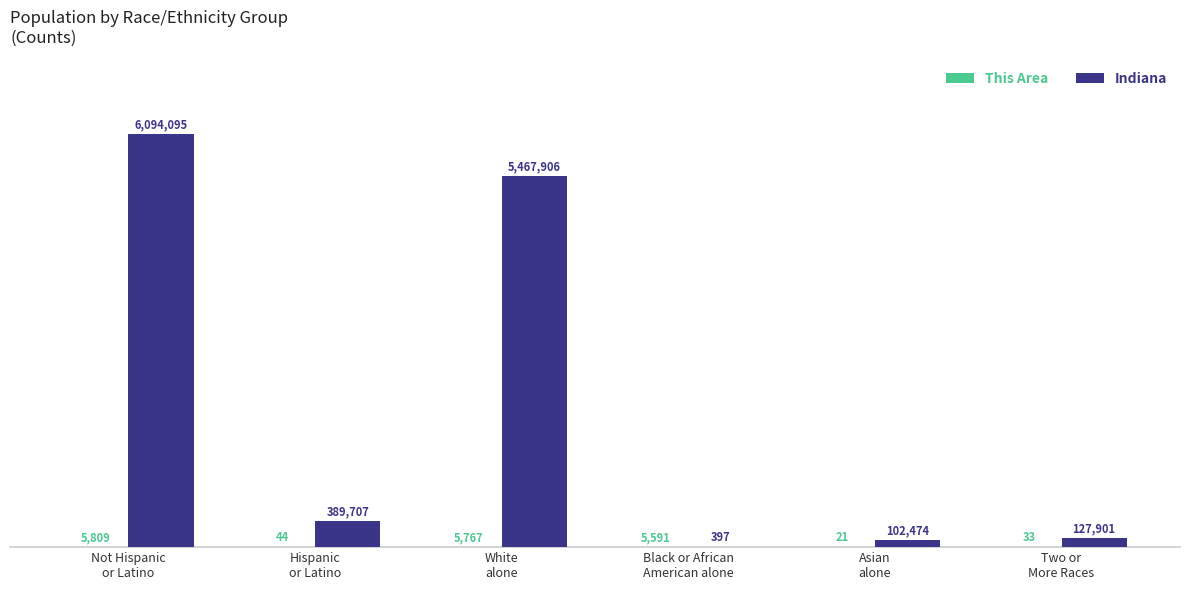

What is the greatest value displayed?

6094095